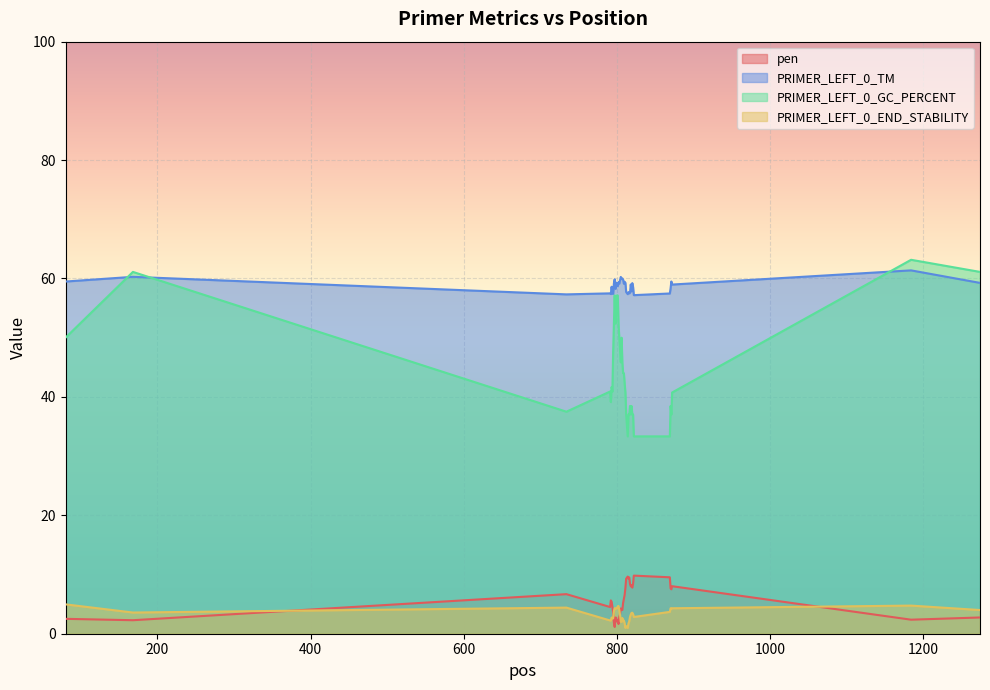

Reading right to left, transcribe all the data shown in this chart.

pen: 1274=2.7	1184=2.4	872=8.0	871=7.5	870=7.7	869=9.5	822=9.8	821=8.4	820=7.8	819=8.2	818=8.0	817=8.4	816=9.5	815=9.3	814=9.6	812=9.3	811=7.7	810=6.5	809=5.9	808=5.2	807=4.0	806=4.1	805=4.3	804=3.3	803=2.8	802=1.6	801=2.3	800=2.0	799=2.7	798=2.7	797=1.1	796=1.8	795=3.6	794=4.6	793=5.4	792=5.6	791=4.5	734=6.7	168=2.3	80=2.5
PRIMER_LEFT_0_TM: 1274=59.3	1184=61.4	872=59.0	871=59.5	870=58.3	869=57.5	822=57.2	821=58.6	820=59.2	819=57.8	818=59.0	817=57.6	816=57.5	815=57.7	814=57.4	812=57.7	811=59.3	810=59.5	809=59.1	808=59.8	807=60.0	806=59.9	805=60.3	804=59.7	803=59.2	802=59.4	801=58.7	800=59.0	799=59.3	798=58.3	797=59.9	796=59.2	795=57.4	794=57.4	793=58.6	792=57.4	791=57.5	734=57.3	168=60.3	80=59.5
PRIMER_LEFT_0_GC_PERCENT: 1274=61.1	1184=63.2	872=40.7	871=37.0	870=38.5	869=33.3	822=33.3	821=37.0	820=37.0	819=38.5	818=37.0	817=38.5	816=37.0	815=37.0	814=33.3	812=37.0	811=40.7	810=42.3	809=44.0	808=44.0	807=45.8	806=50.0	805=45.8	804=47.8	803=50.0	802=52.4	801=57.1	800=57.1	799=54.5	798=52.4	797=57.1	796=52.4	795=47.6	794=40.9	793=41.7	792=39.1	791=40.9	734=37.5	168=61.1	80=50.0
PRIMER_LEFT_0_END_STABILITY: 1274=4.0	1184=4.8	872=4.3	871=4.2	870=4.3	869=3.7	822=2.8	821=3.3	820=3.5	819=3.5	818=3.2	817=2.9	816=2.1	815=1.7	814=1.0	812=1.3	811=1.0	810=1.7	809=2.2	808=2.2	807=2.7	806=2.0	805=2.0	804=3.2	803=4.0	802=4.7	801=4.6	800=4.3	799=4.3	798=4.2	797=4.3	796=3.9	795=2.6	794=2.6	793=2.7	792=2.2	791=2.2	734=4.4	168=3.6	80=5.0